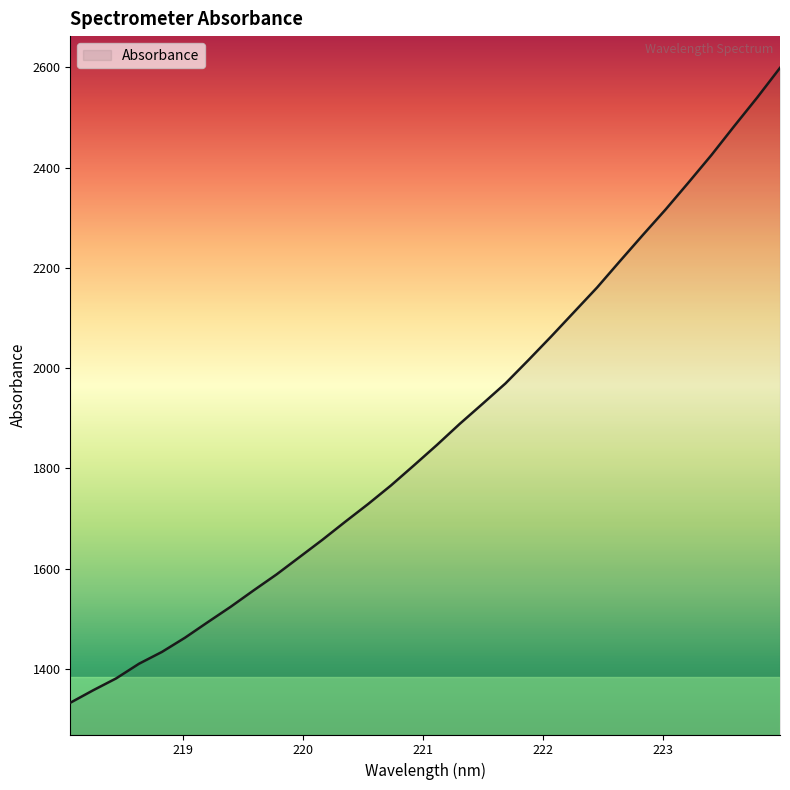

What is the smallest value displayed?

1332.9